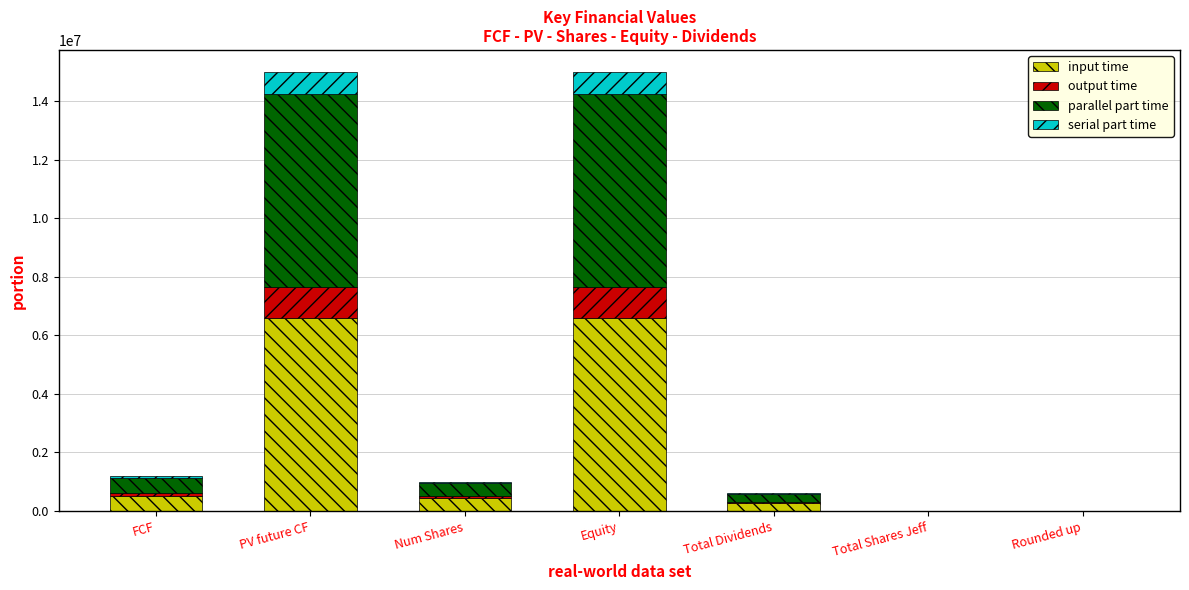

What is the highest value of the input time series?

6600000.0